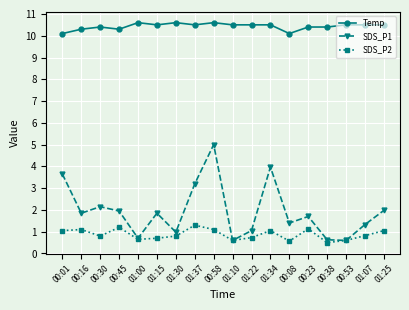

At 00:16, list the series in order from smallest to largest.

SDS_P2, SDS_P1, Temp